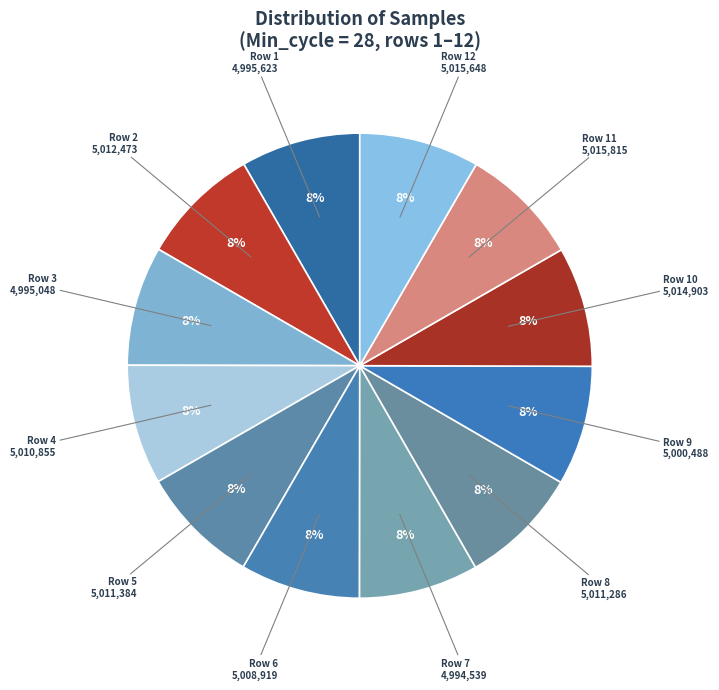

Count the number of slices in the pie.

12